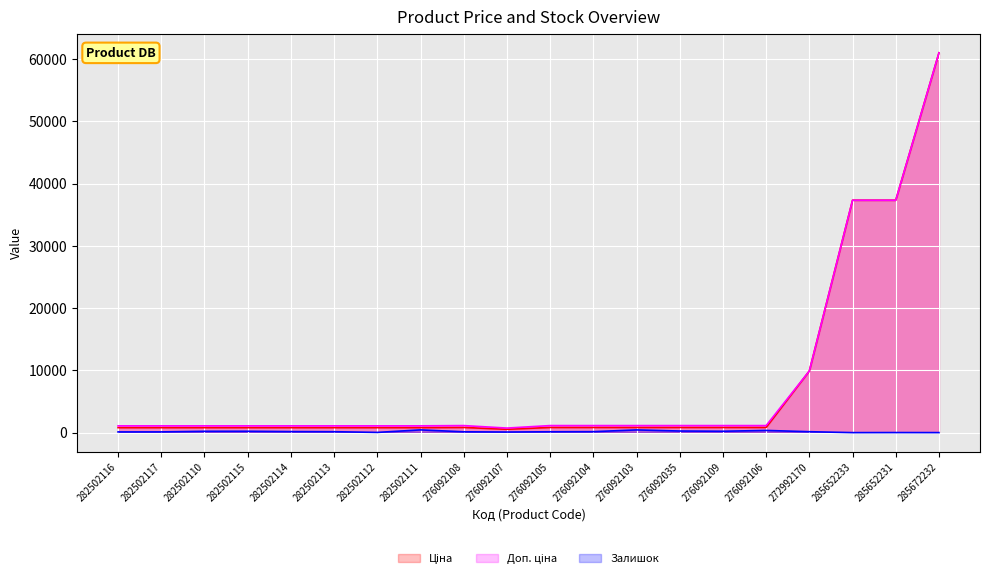

At which label does Доп. ціна first exceed 1142?

276092108